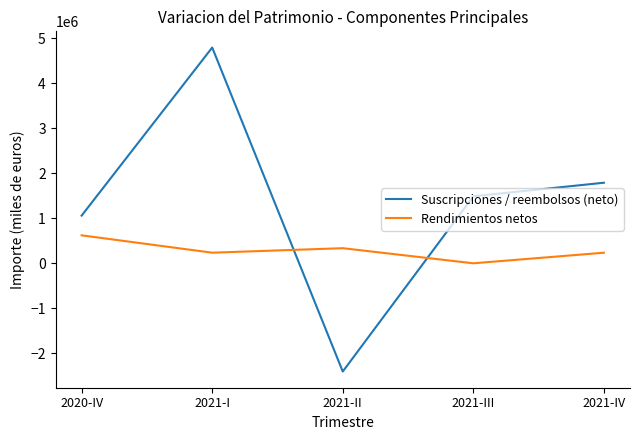

How many values in Suscripciones / reembolsos (neto) are above zero?

4